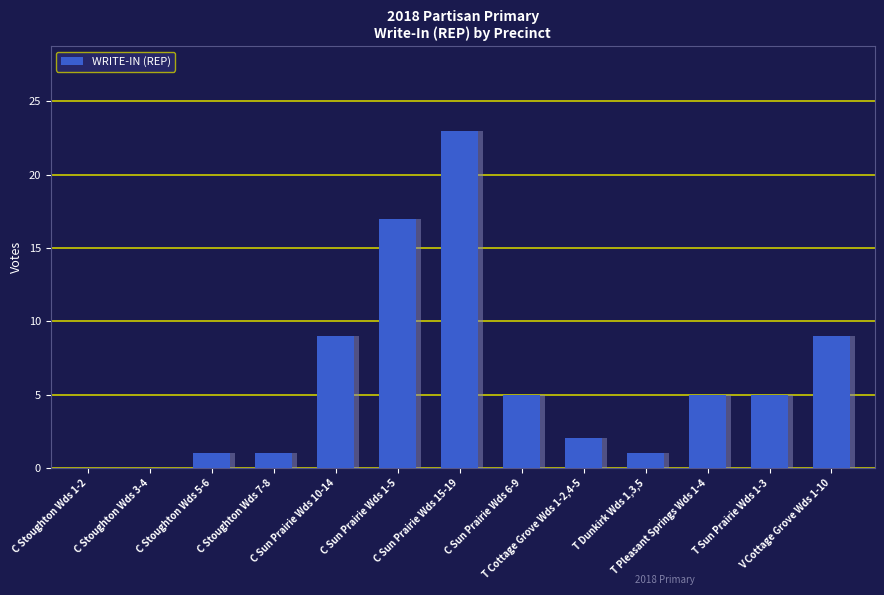

What is the maximum value shown in the chart?

23